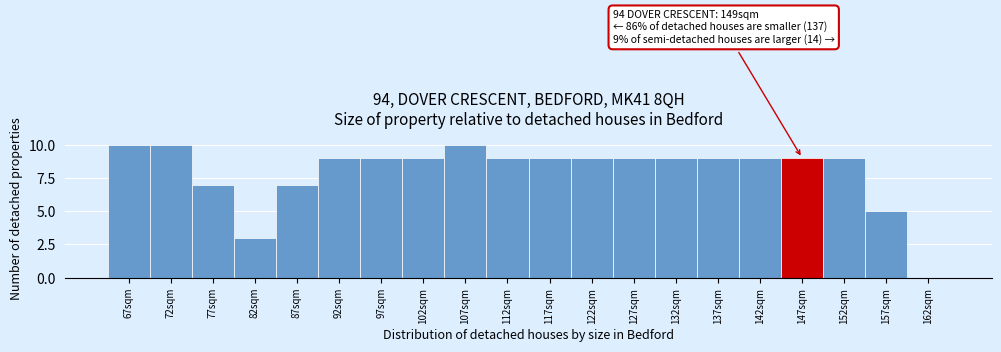

Reading left to right, transcribe all the data shown in this chart.

67sqm=10	72sqm=10	77sqm=7	82sqm=3	87sqm=7	92sqm=9	97sqm=9	102sqm=9	107sqm=10	112sqm=9	117sqm=9	122sqm=9	127sqm=9	132sqm=9	137sqm=9	142sqm=9	147sqm=9	152sqm=9	157sqm=5	162sqm=0